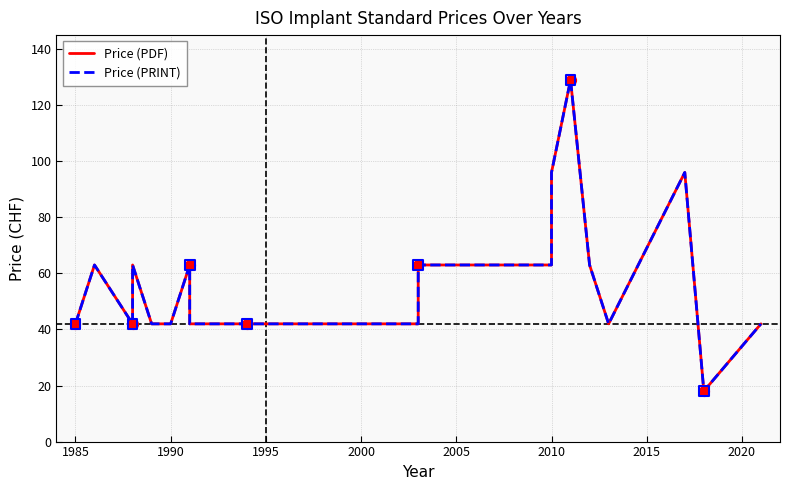

Is the value of Price (PRINT) at 1985 greater than the value of Price (PDF) at 17?

No